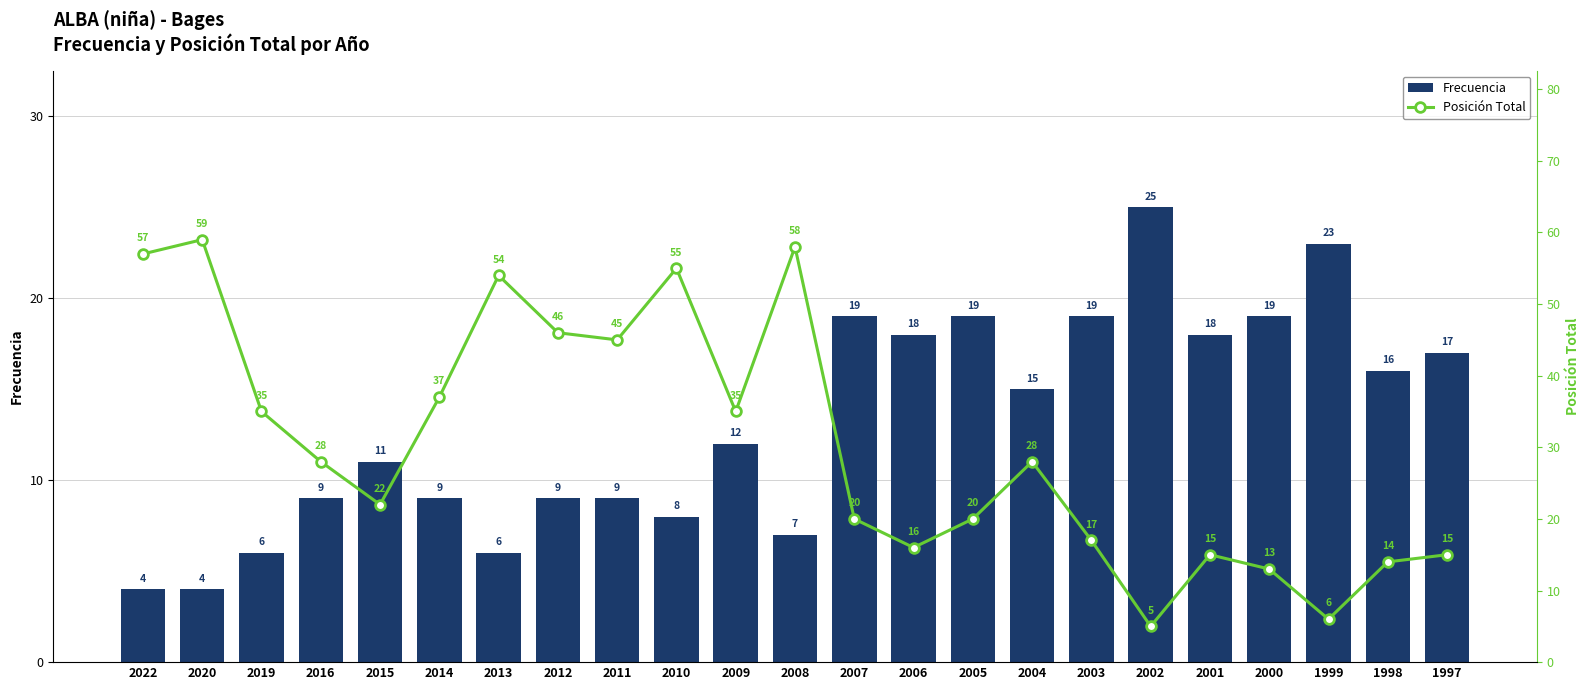

Rank the series by their maximum value, from lowest to highest.

Frecuencia, Posición Total